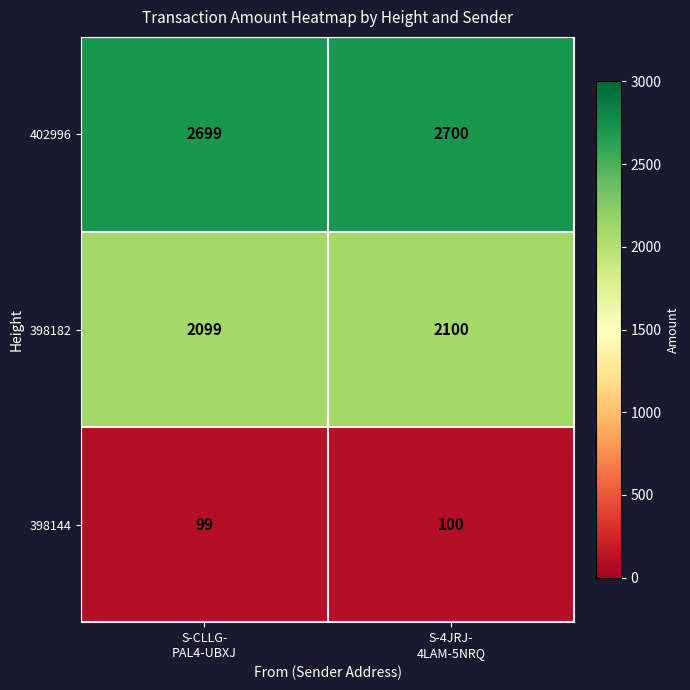

What is the average value of the 402996 series?

2700